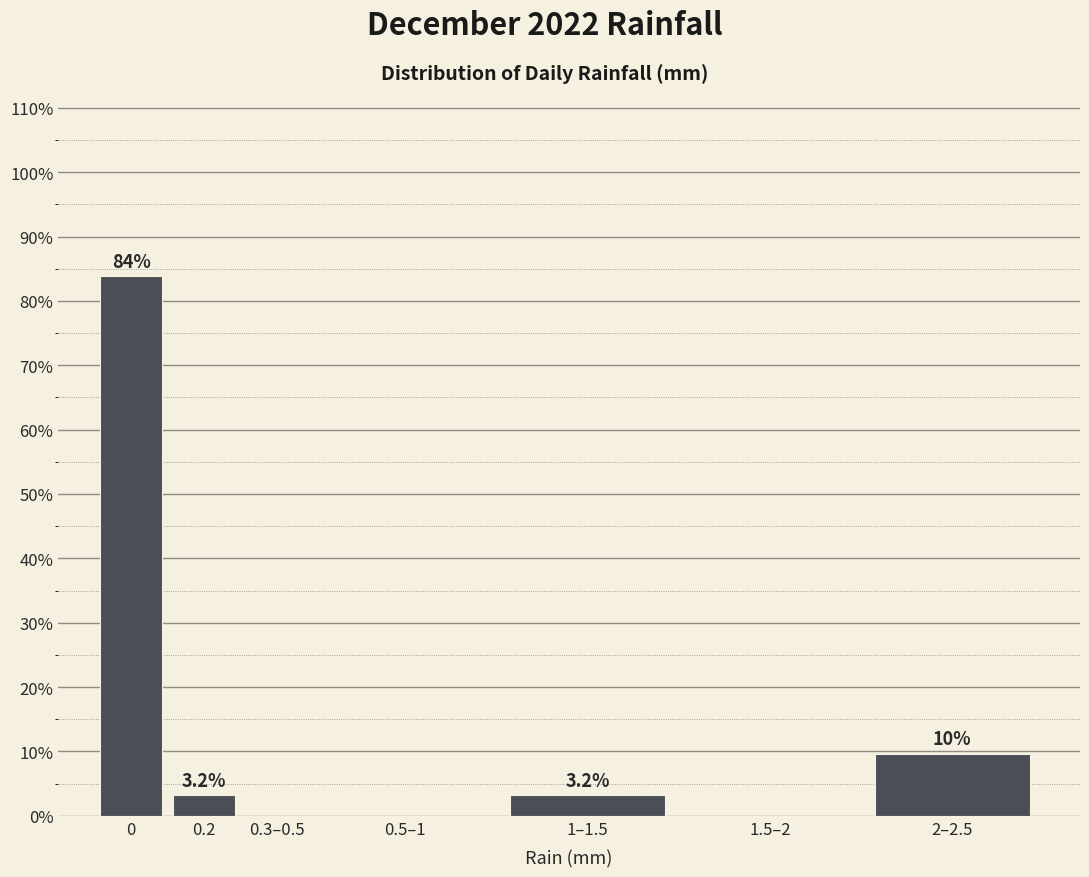

Reading right to left, what are all the values shown in this chart?

2–2.5=9.7	1.5–2=0.0	1–1.5=3.2	0.5–1=0.0	0.3–0.5=0.0	0.2=3.2	0=83.9